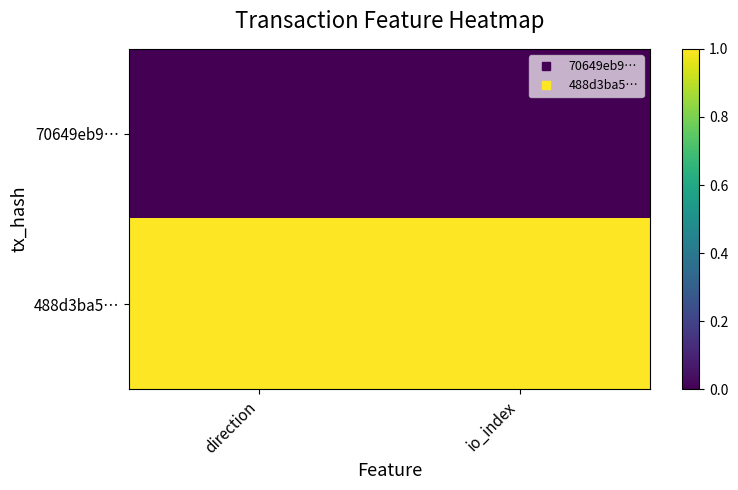

Reading left to right, transcribe all the data shown in this chart.

70649eb9…: direction=0	io_index=0
488d3ba5…: direction=1	io_index=1